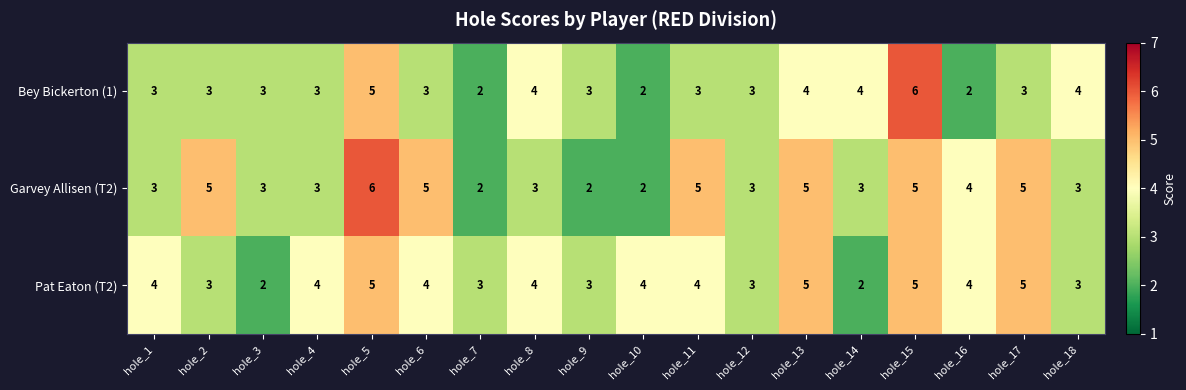

What is the difference between the maximum and minimum values in the Pat Eaton (T2) series?

3